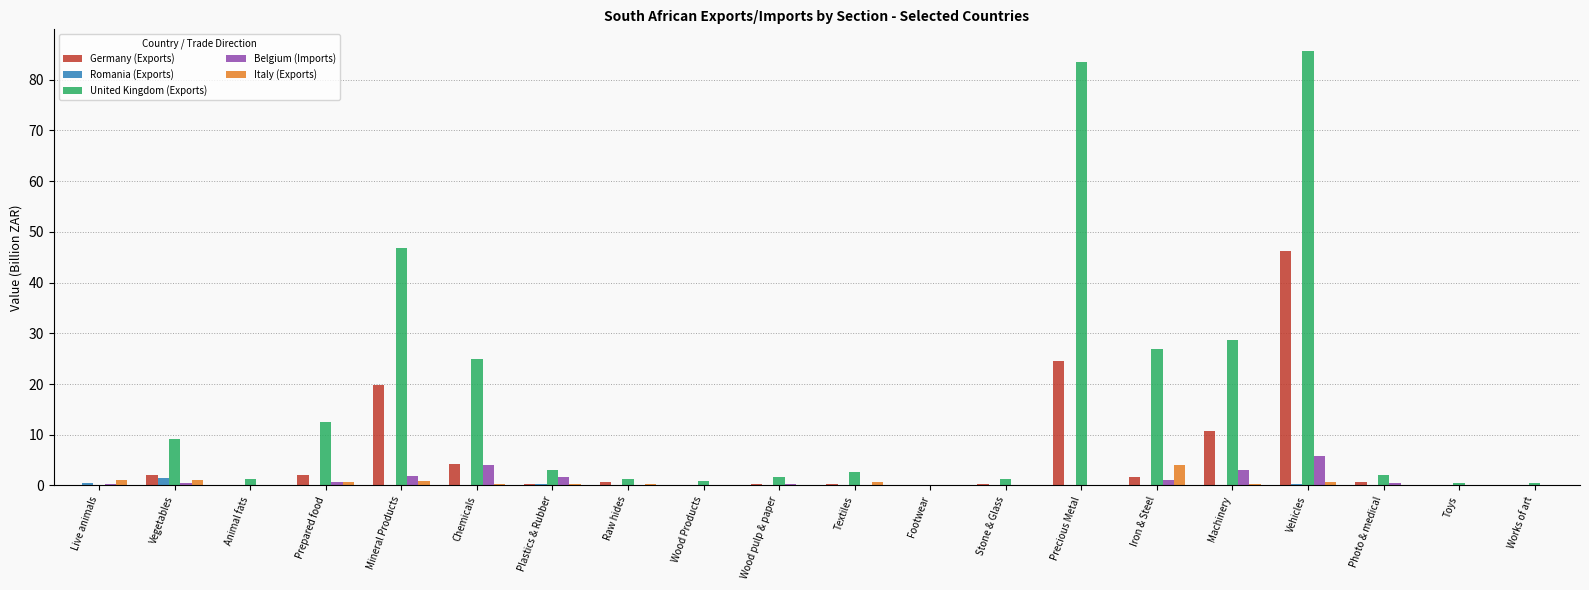

True or false: United Kingdom (Exports) has a value of 1.4 at Raw hides.

True